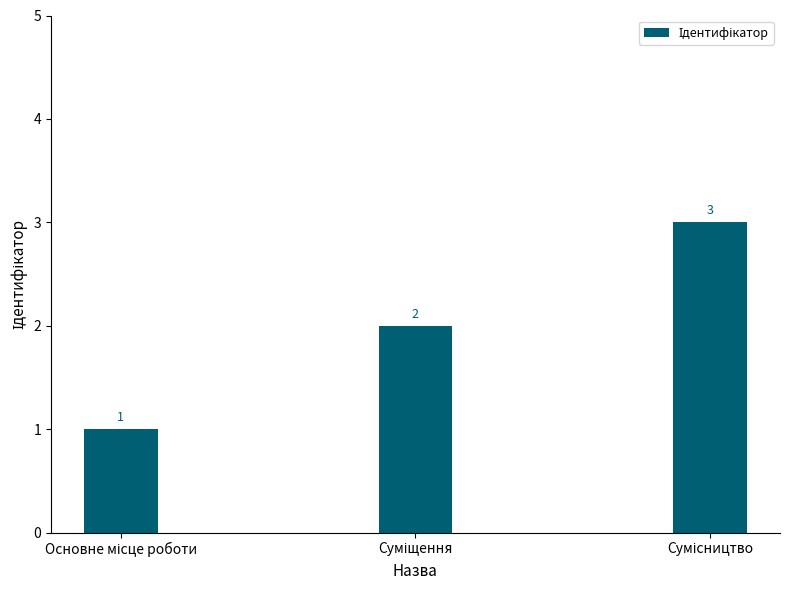

How many bars are there in total?

3